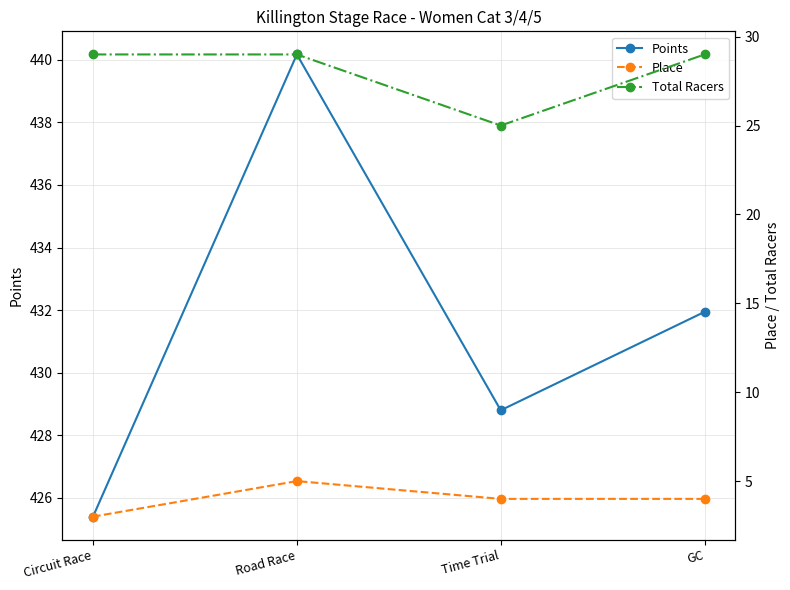

What is the label of the 4th point from the left?

GC